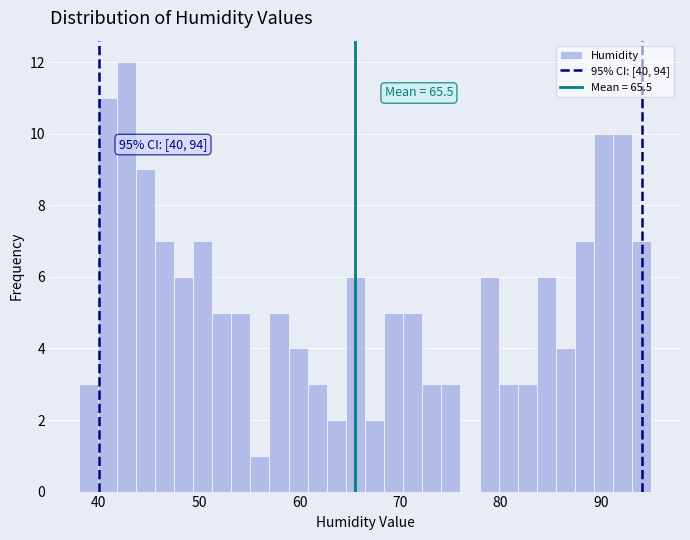

Read against the x-axis, roughly where is the centre of the tallest bar?

43